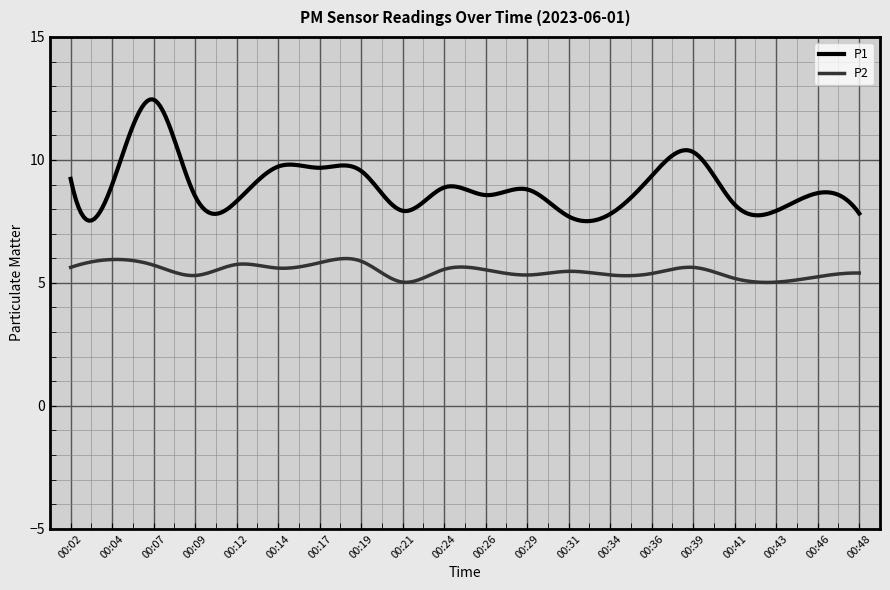

What is the difference between the maximum and minimum values in the P2 series?

1.0